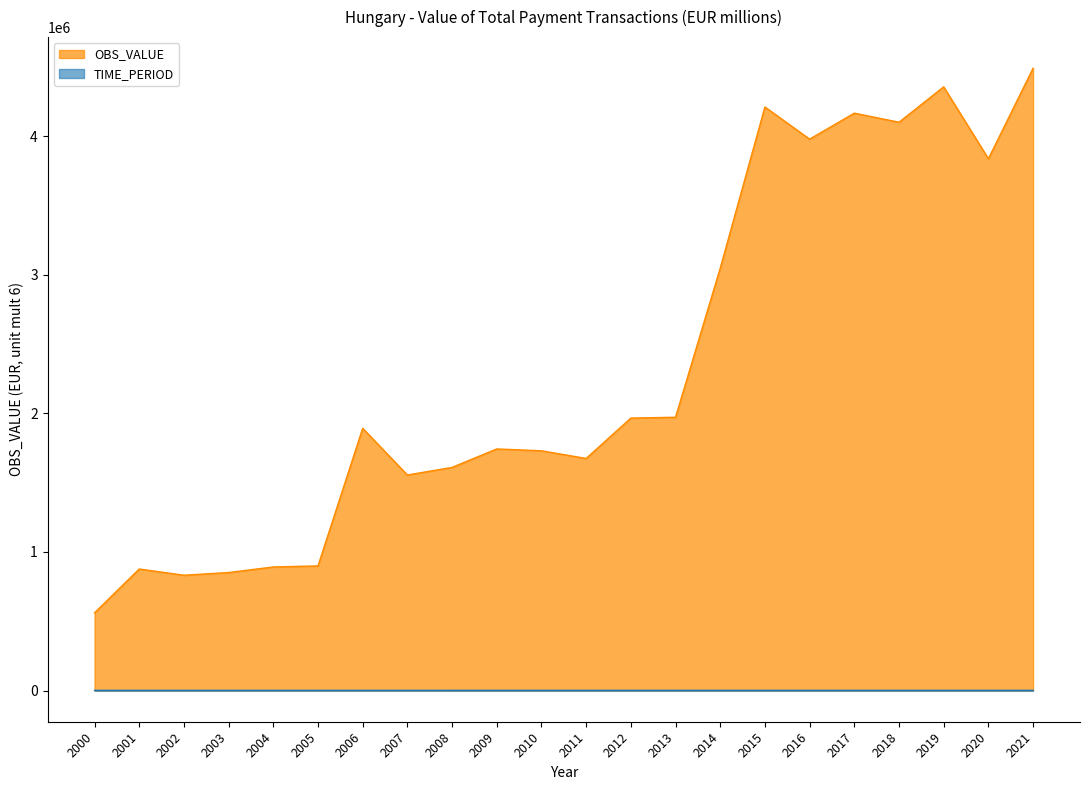

Where is OBS_VALUE nearest to the value 2524988?

2014